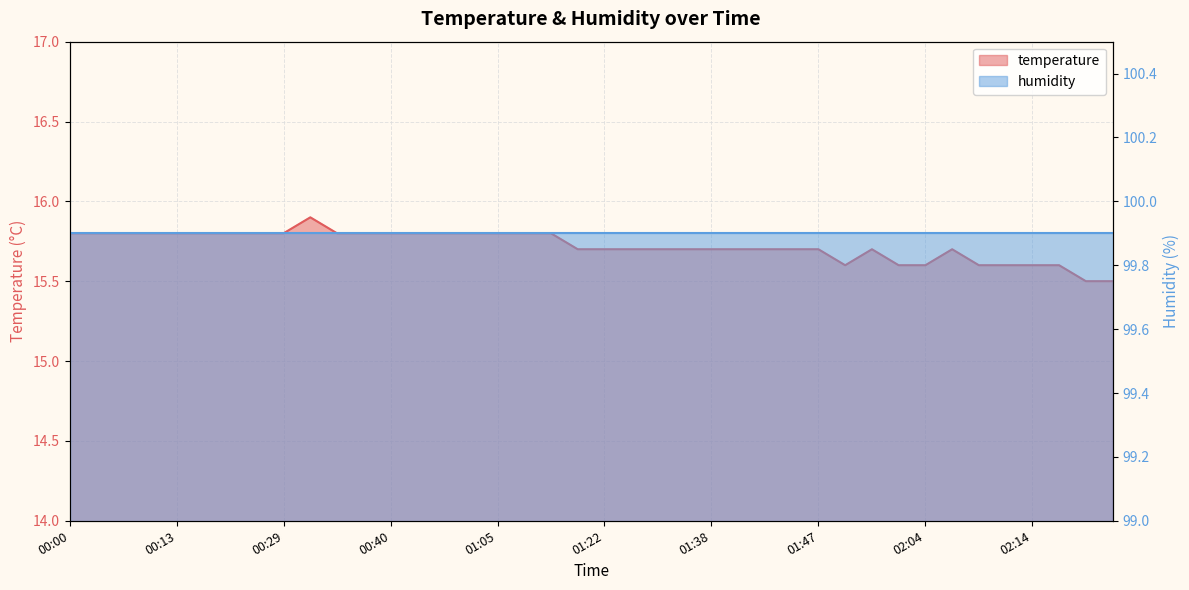

How many values are between 15 and 16?

40